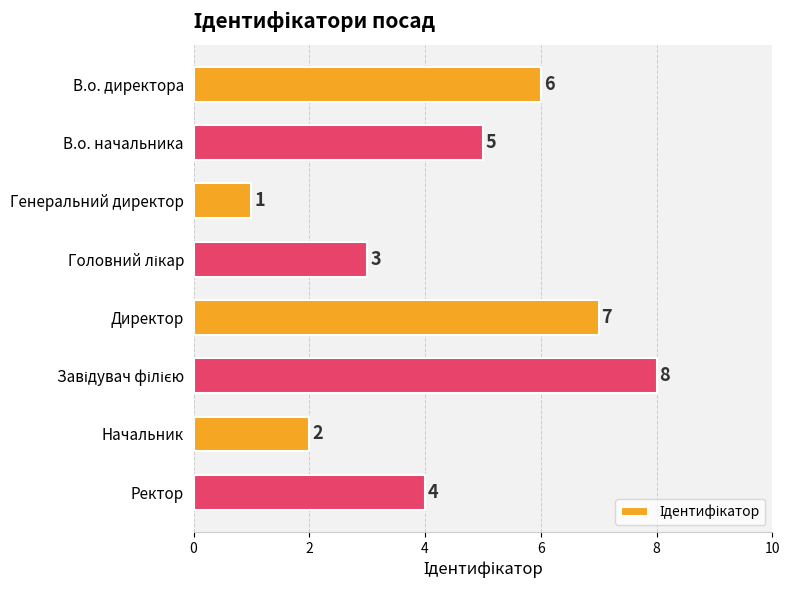

What is the difference between the maximum and minimum values?

7